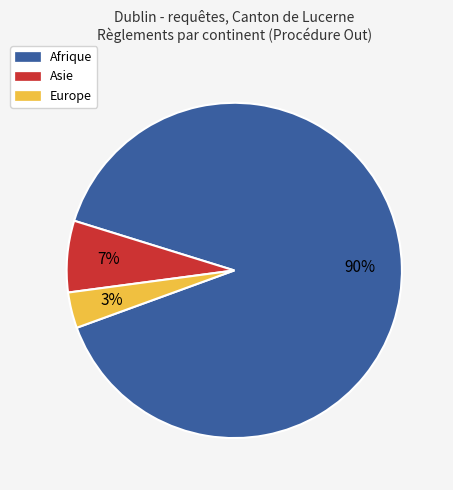

The Asie slice represents 1% of the pie. True or false?

False